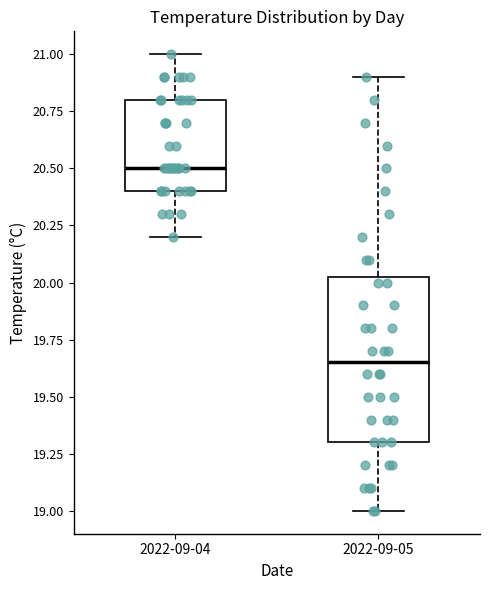

Where does the lower whisker of the box for 2022-09-04 end on the y-axis? The values are not printed on the chart, so give them approximately, as read against the axis.

20.20